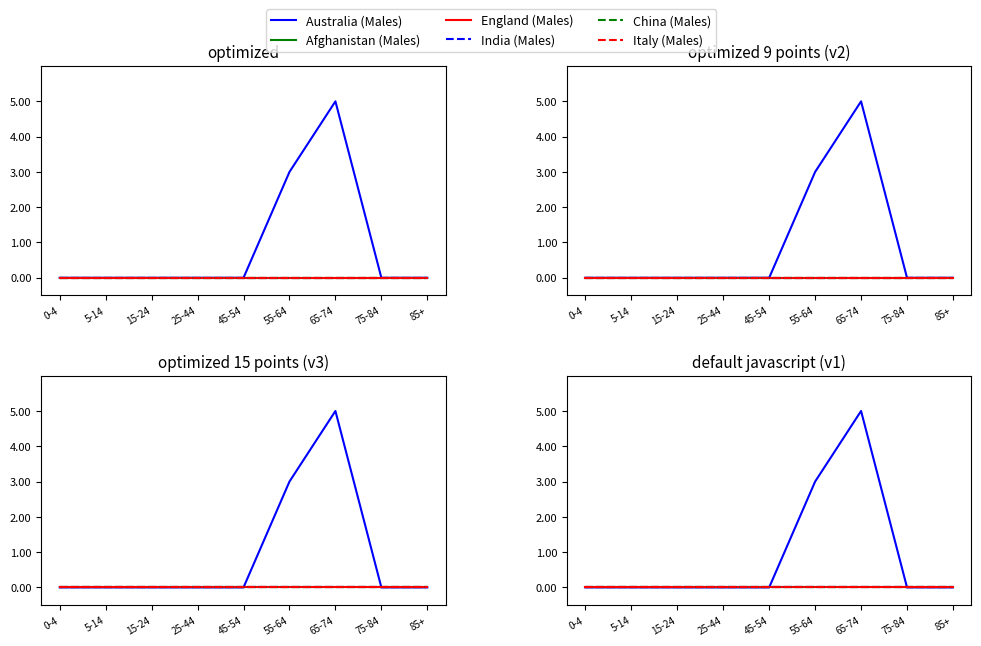

What position from the left is 0-4?

1